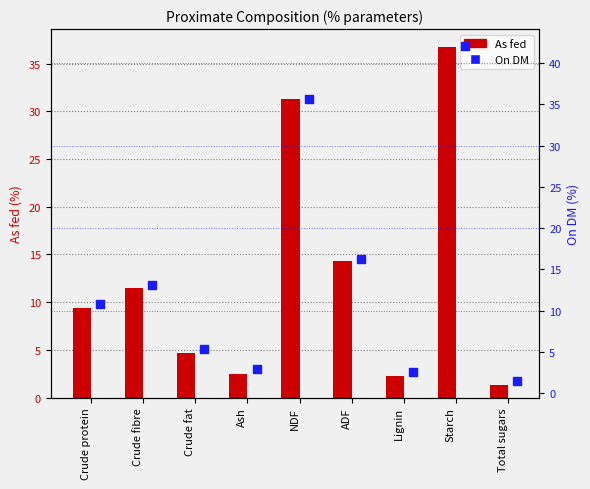

What are all the series names shown in the legend?

As fed, On DM